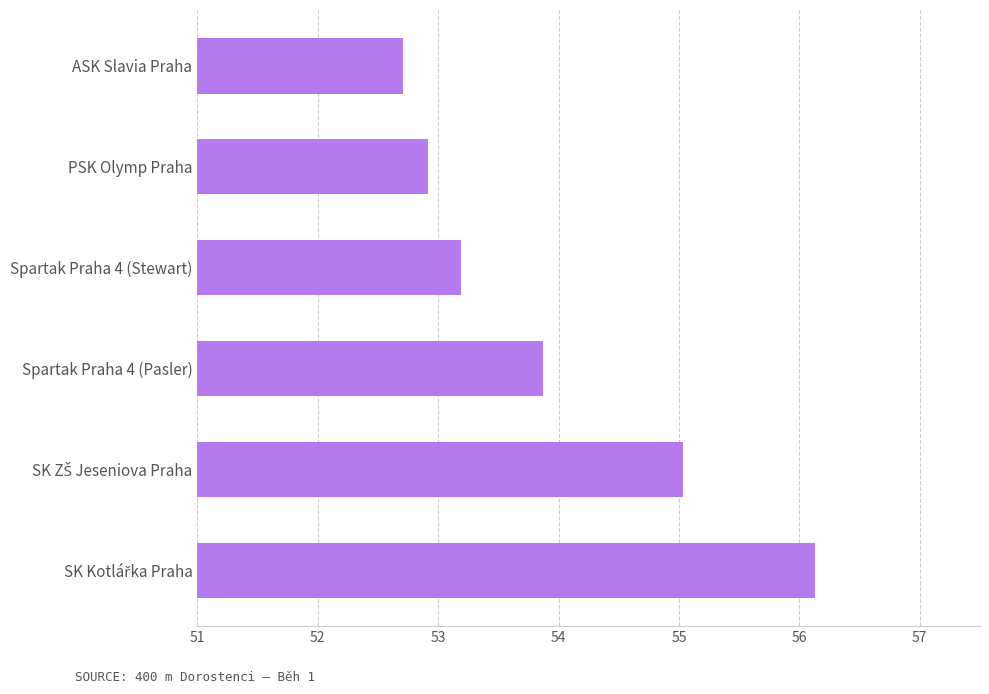

How many values exceed 53?

4